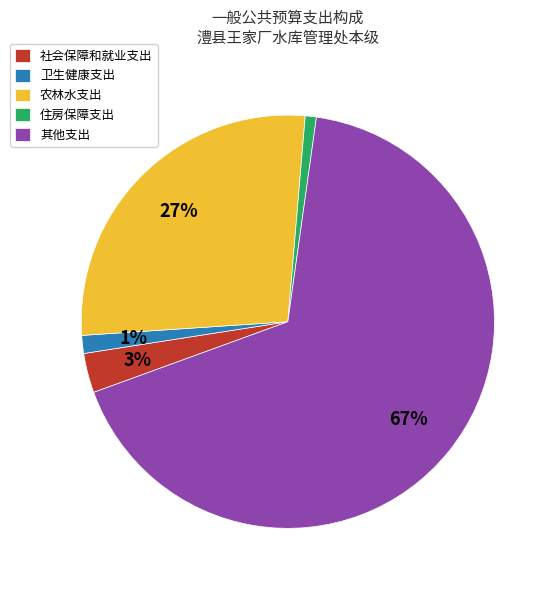

Which category has the biggest portion of the pie?

其他支出